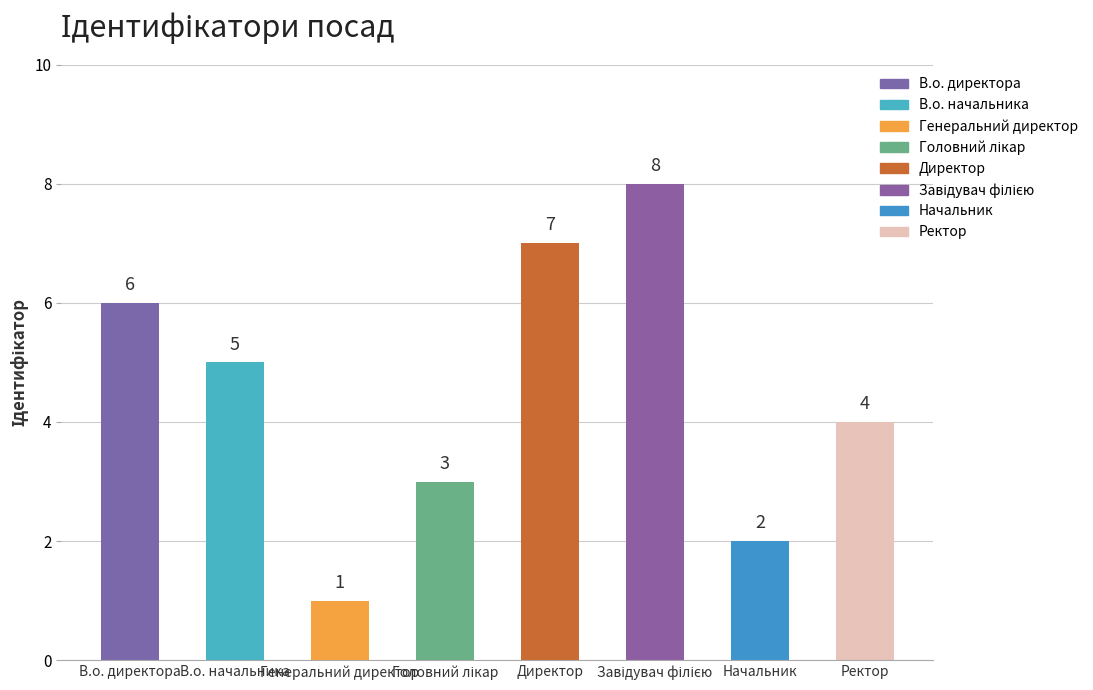

What is the greatest value displayed?

8